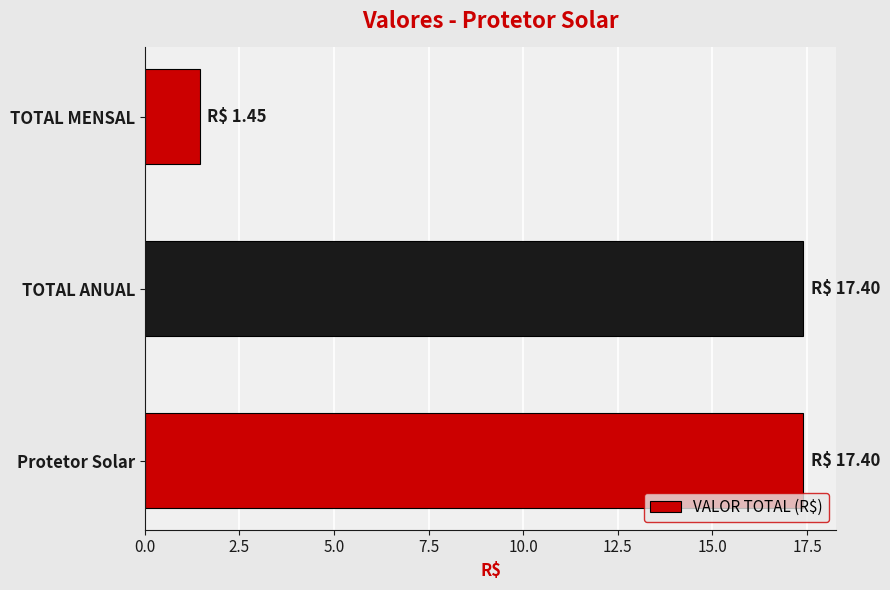

Approximately how many times larger is the value at Protetor Solar compared to TOTAL ANUAL?

1.0